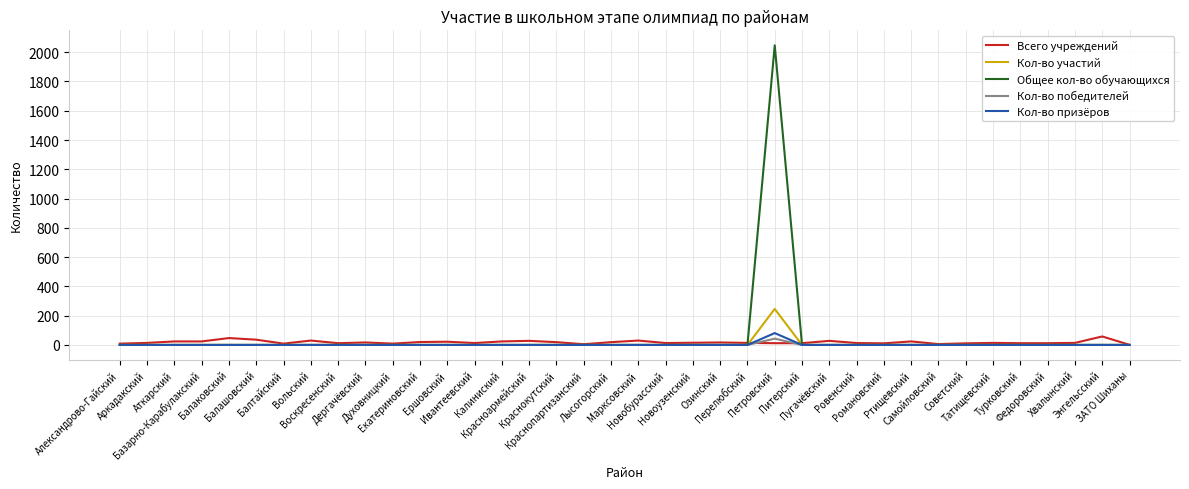

What is the greatest value displayed?

2047